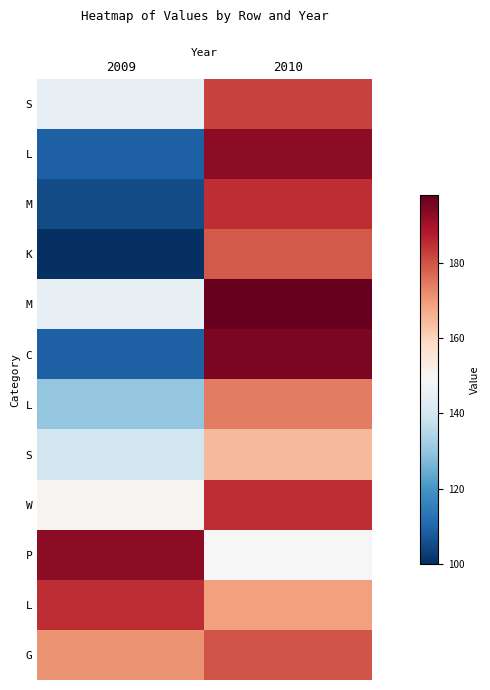

Which has a higher value, 2010 or 2009?

2010